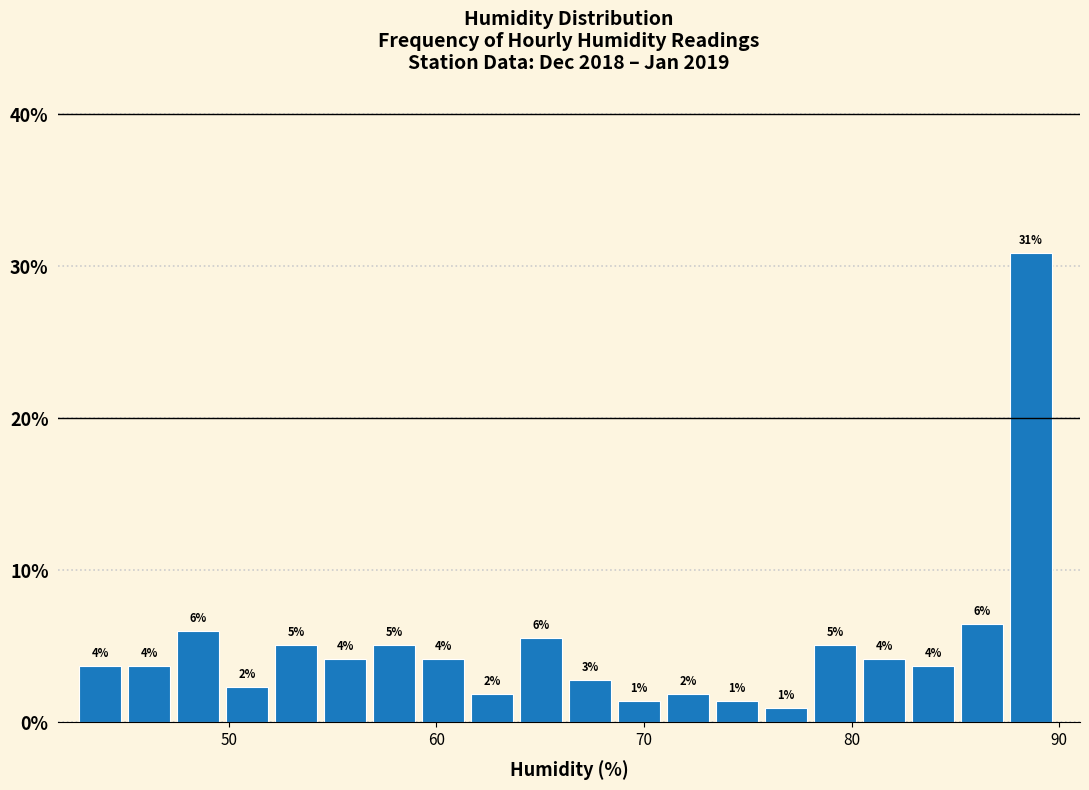

Read against the x-axis, roughly where is the centre of the tallest bar?

89